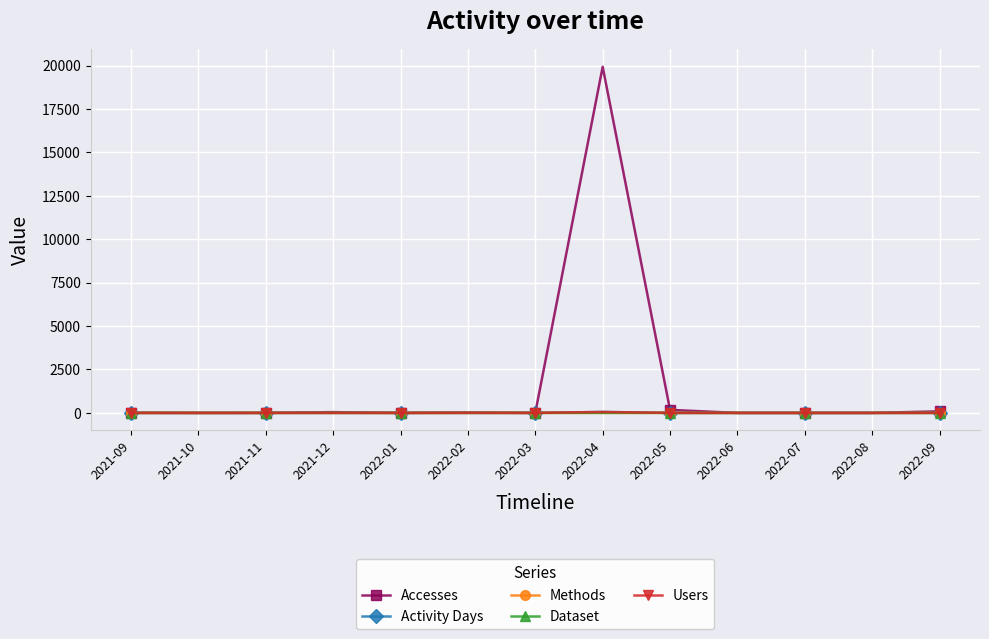

Which label corresponds to the largest value in the chart?

2022-04